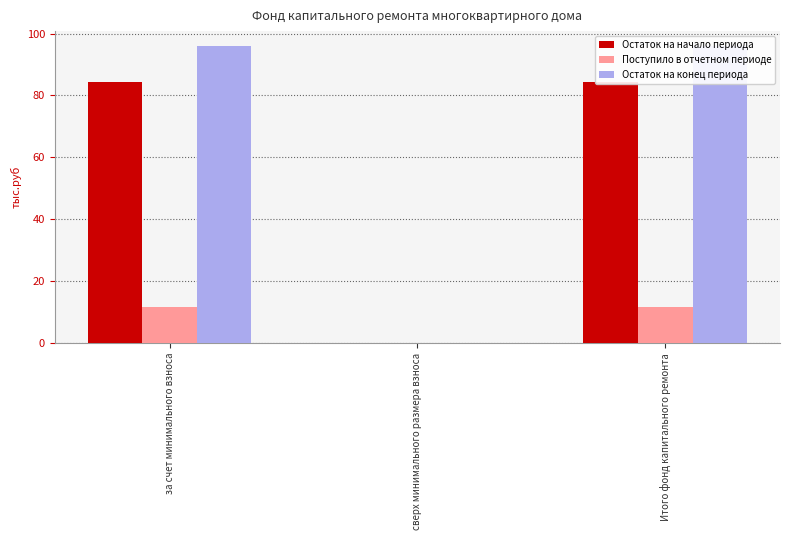

Where is Остаток на начало периода nearest to the value 42?

сверх минимального размера взноса